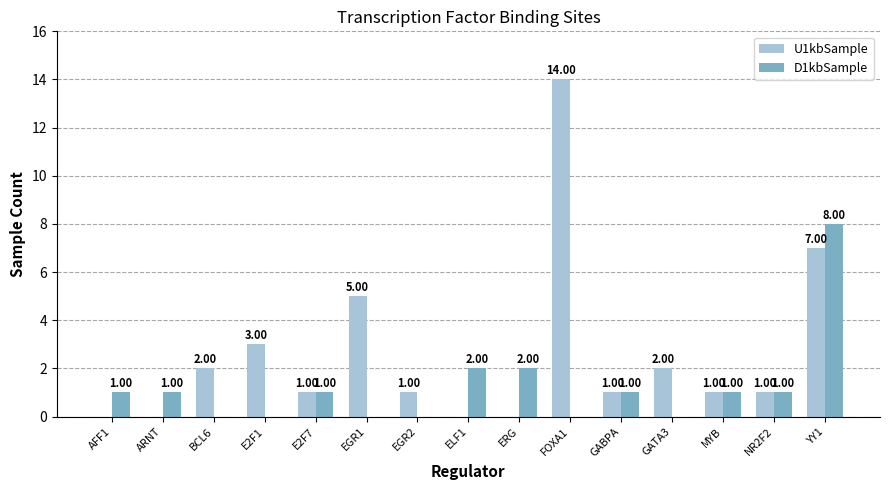

Between E2F1 and ERG, which series saw the biggest shift?

U1kbSample